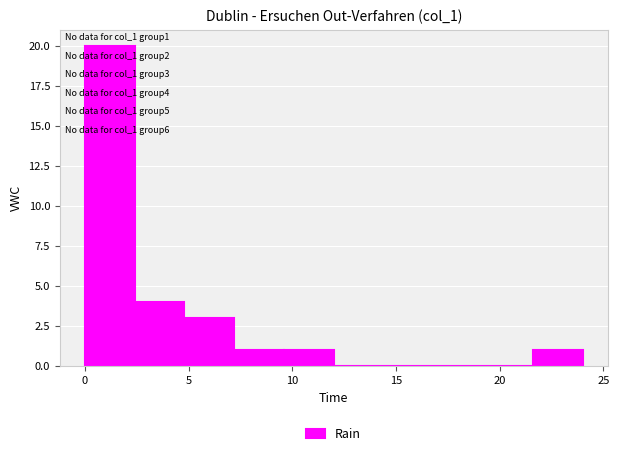

Over which range of the x-axis is the bar tallest?

0.0 to 2.4